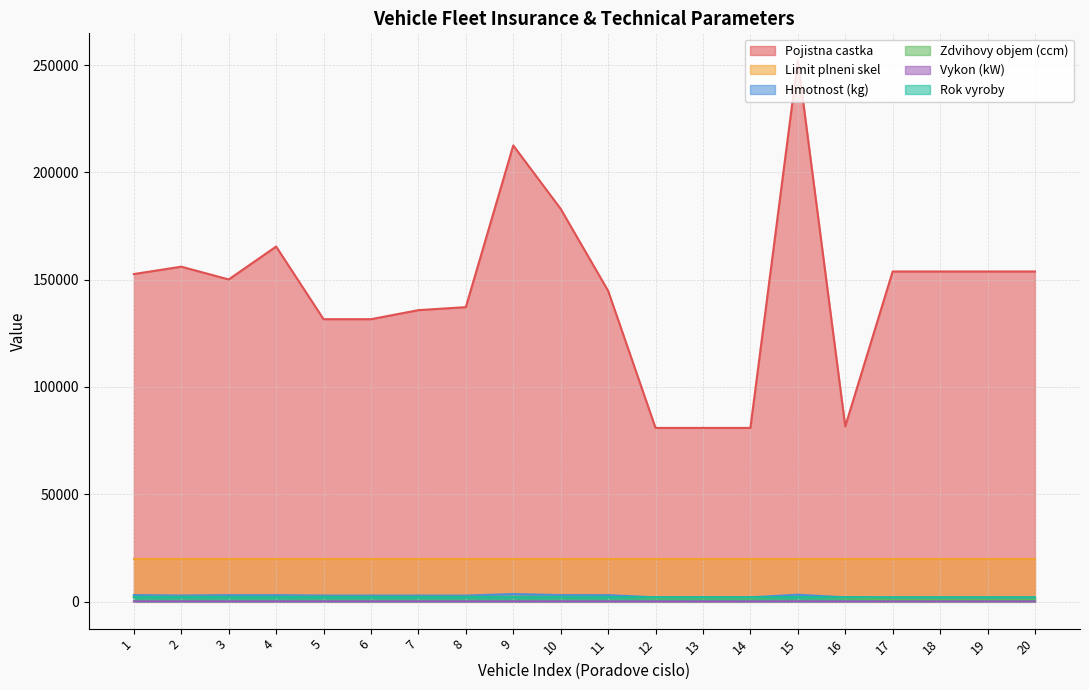

At which category does Vykon (kW) reach its first local peak?

15